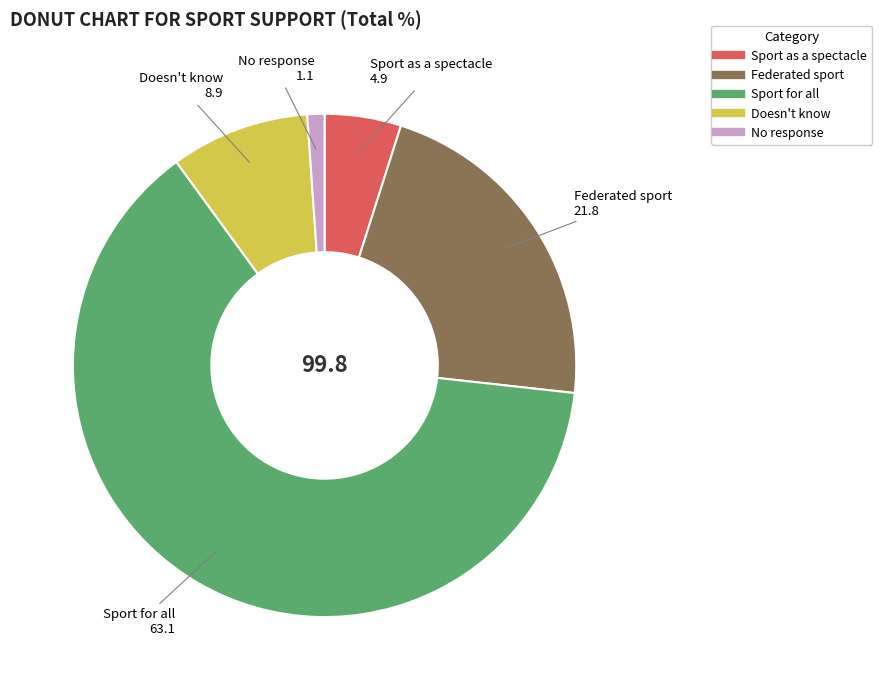

Approximately how many times larger is the value at Federated sport compared to Doesn't know?

2.4